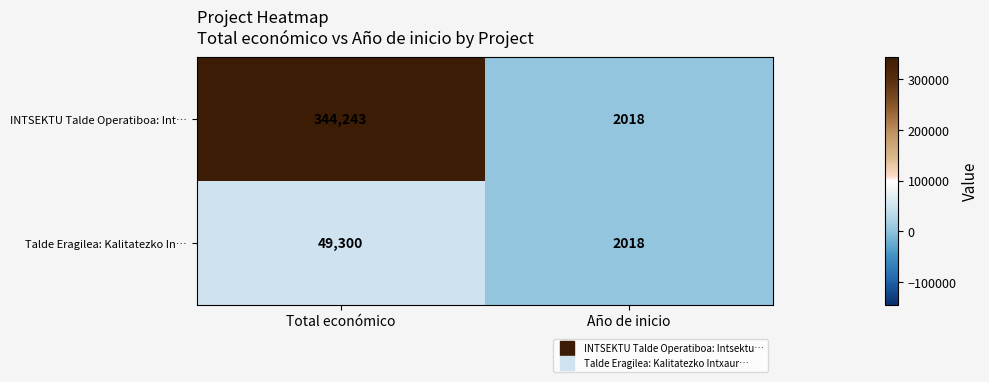

Is it true that INTSEKTU Talde Operatiboa: Int… equals 344243 at Total económico?

True